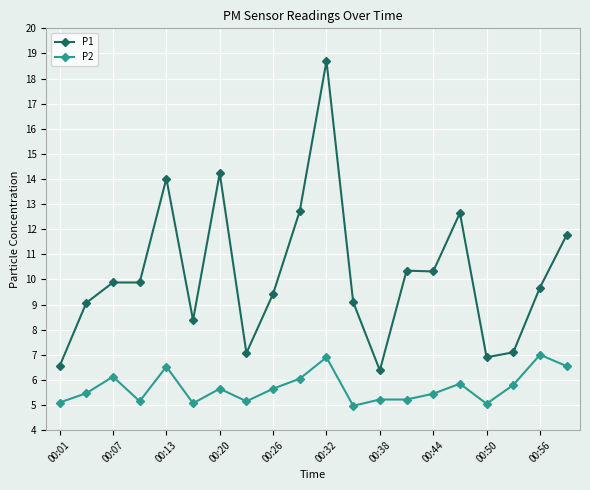

What is the value of the P2 point at the 18th from the left?

5.8